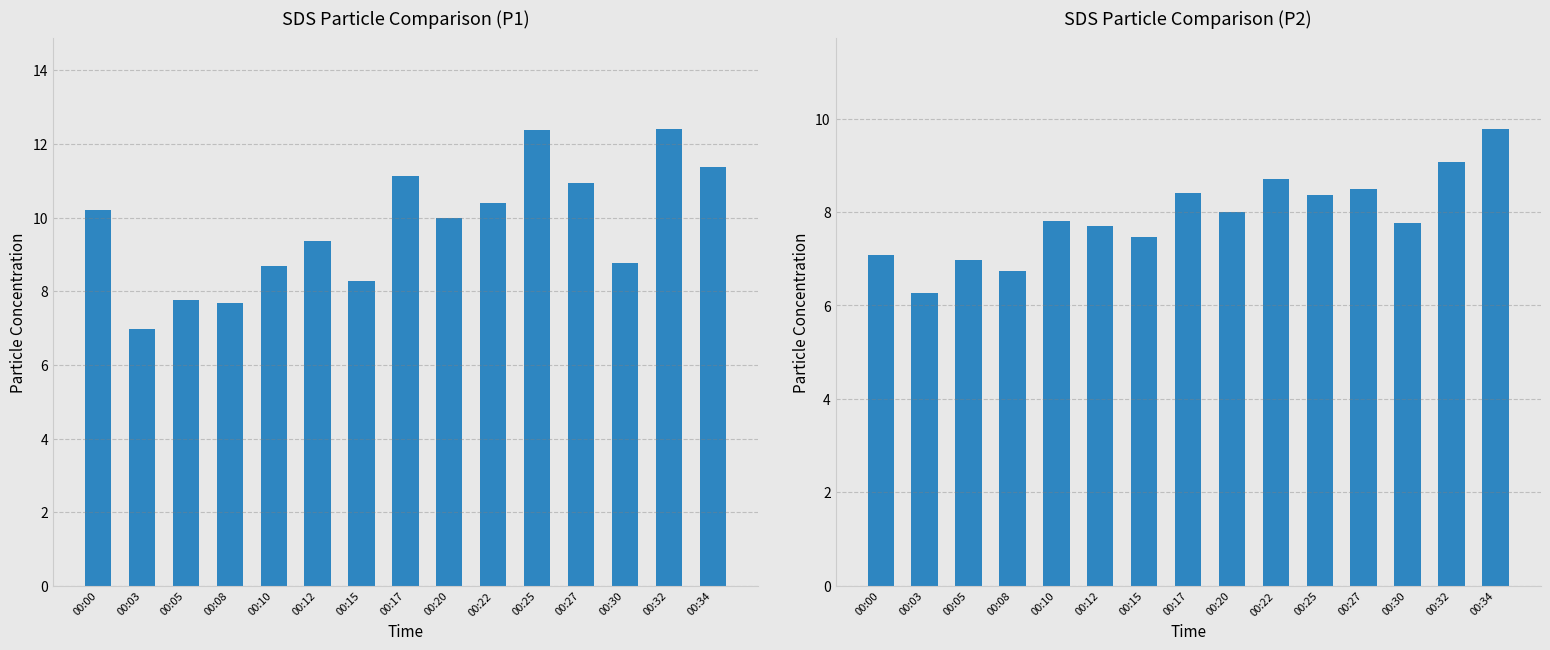

Does the chart contain stacked bars?

No